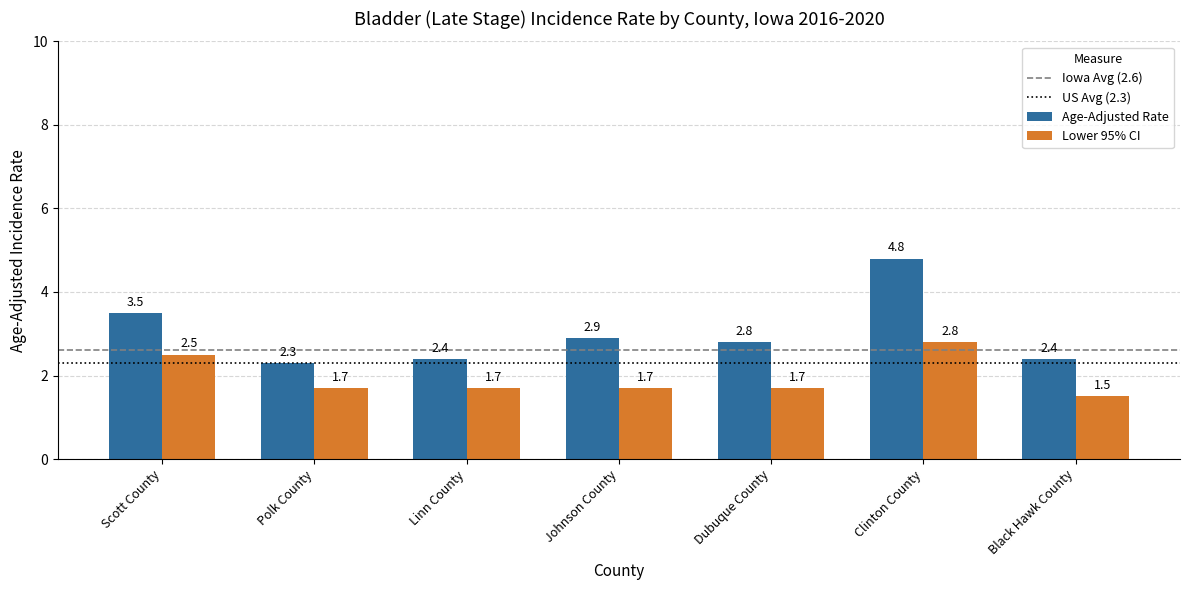

Count the number of categories in the chart.

7